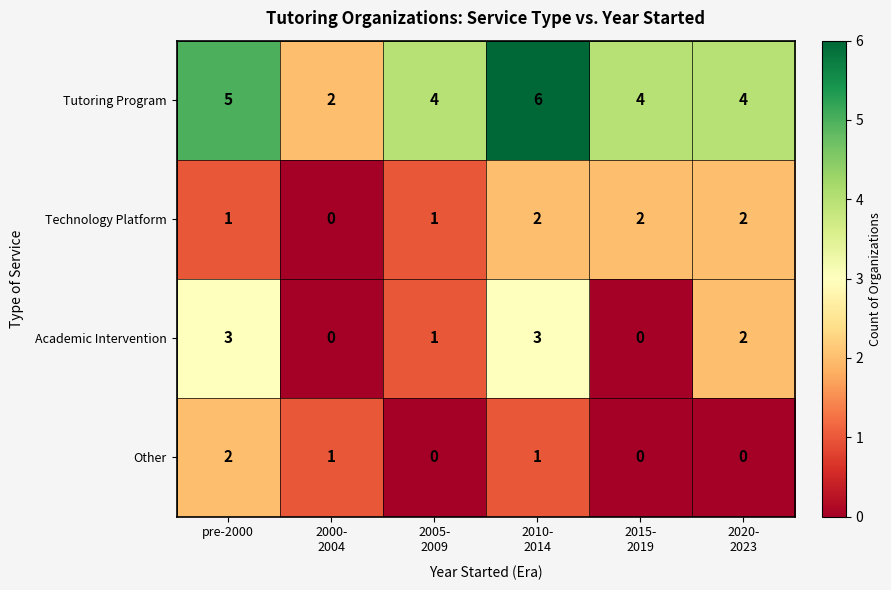

Is it true that Tutoring Program equals 5 at pre-2000?

True